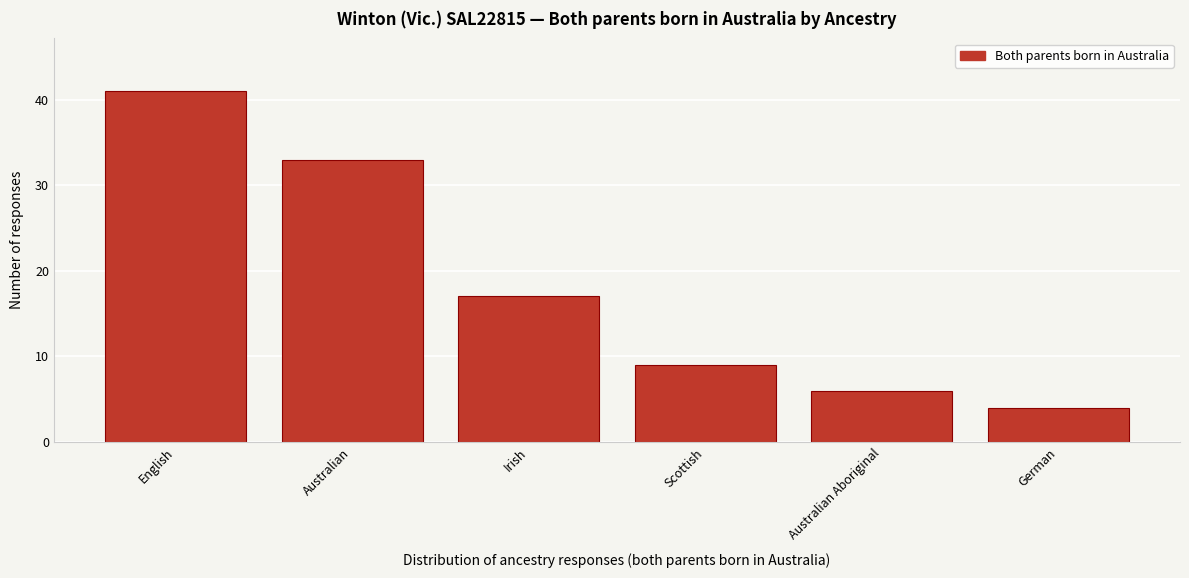

Reading right to left, extract all data points from this chart.

German=4	Australian Aboriginal=6	Scottish=9	Irish=17	Australian=33	English=41